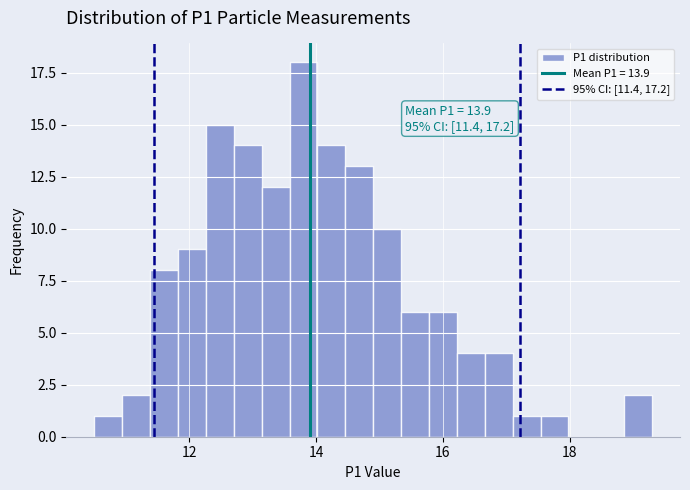

Read against the x-axis, roughly where is the centre of the tallest bar?

13.8